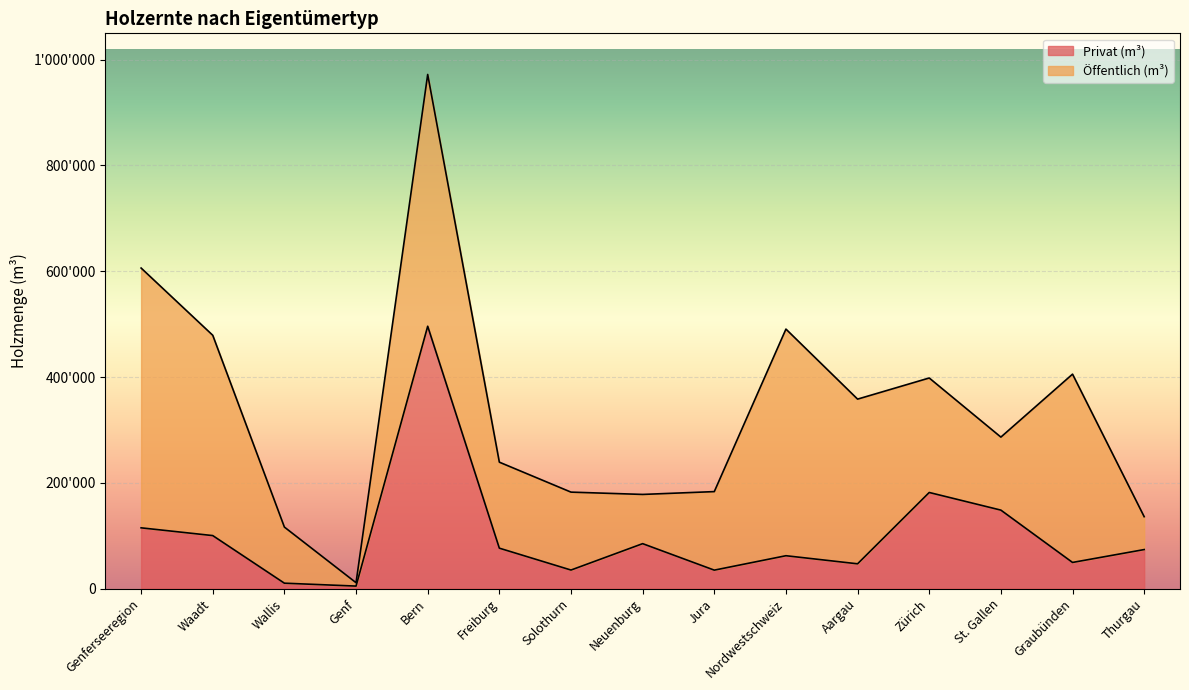

At which label is the value closest to 250294?

Zürich